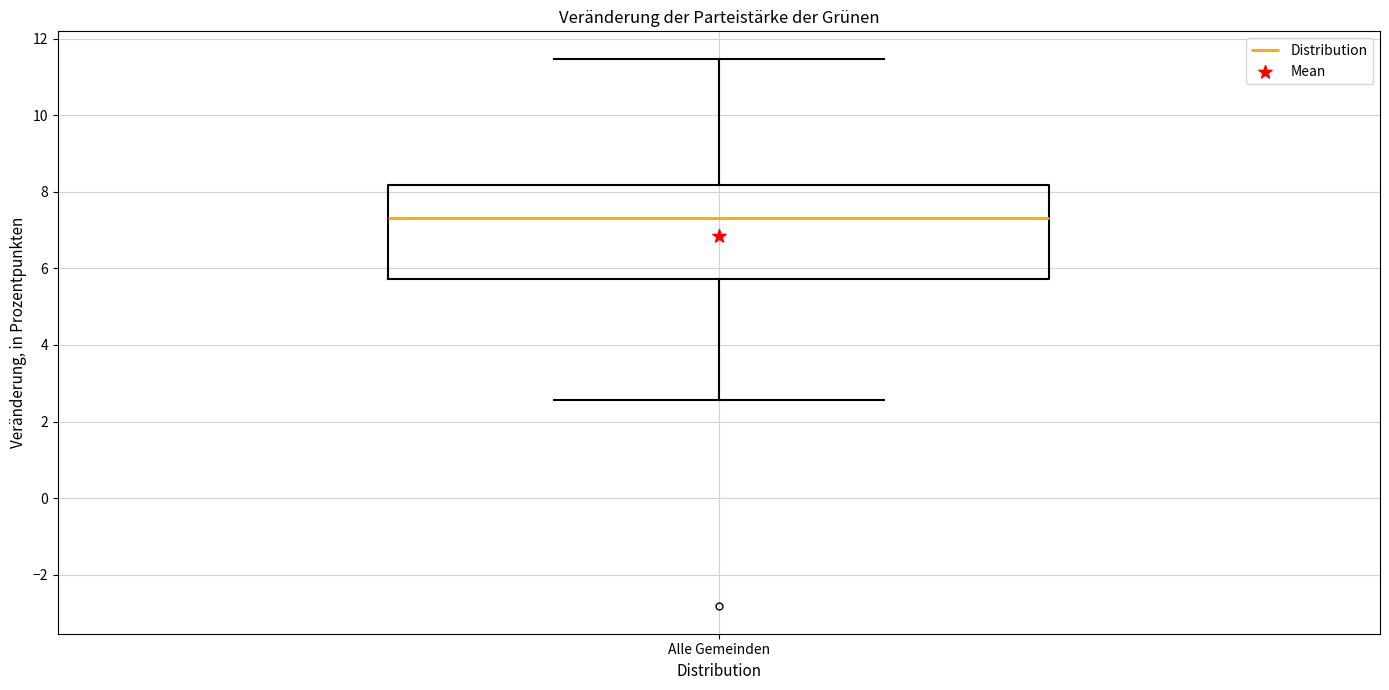

Read this box plot against the y-axis: the position of the median line, the range covered by the box, and the ends of both whiskers. The values are not printed on the chart, so give them approximately, as read against the axis.

median 7.4, box 5.8 to 8.2, whiskers 2.6 to 11.4